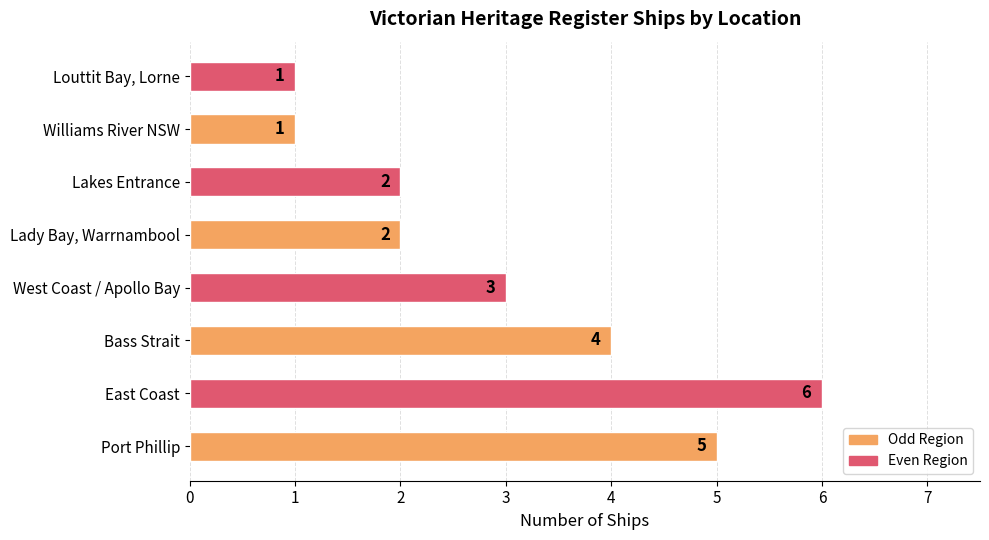

Which has a higher value, East Coast or West Coast / Apollo Bay?

East Coast